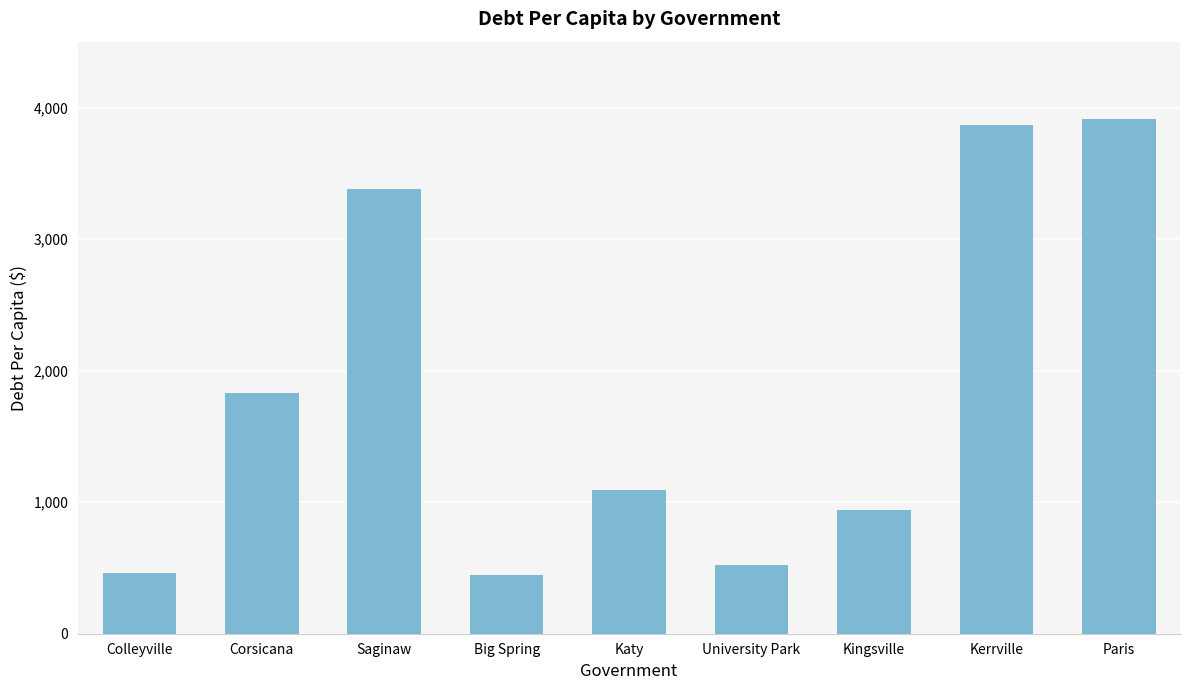

Which category has the highest value across all series?

Paris